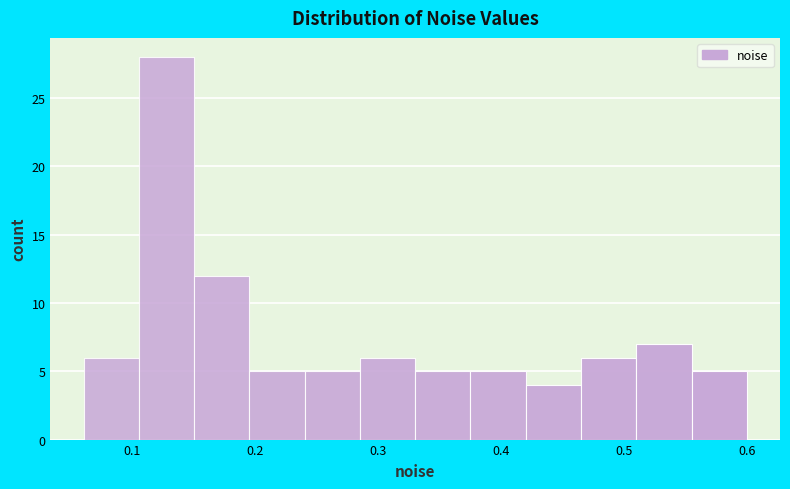

Over which range of the x-axis is the bar tallest?

0.11 to 0.15